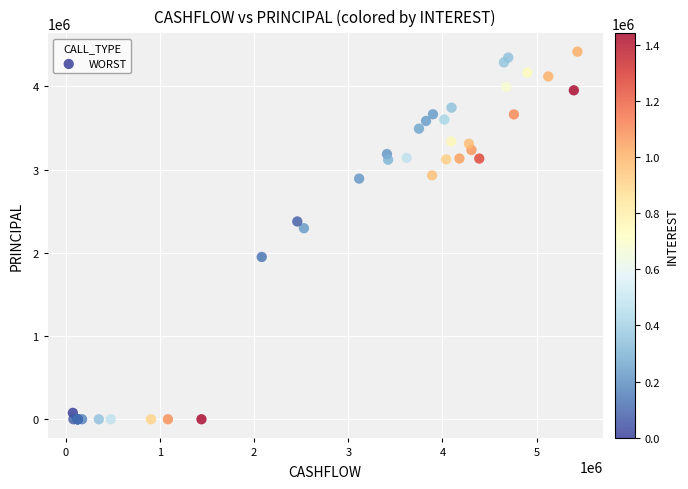

What Y value in the scatter plot is closest to 2207851?

2295217.4